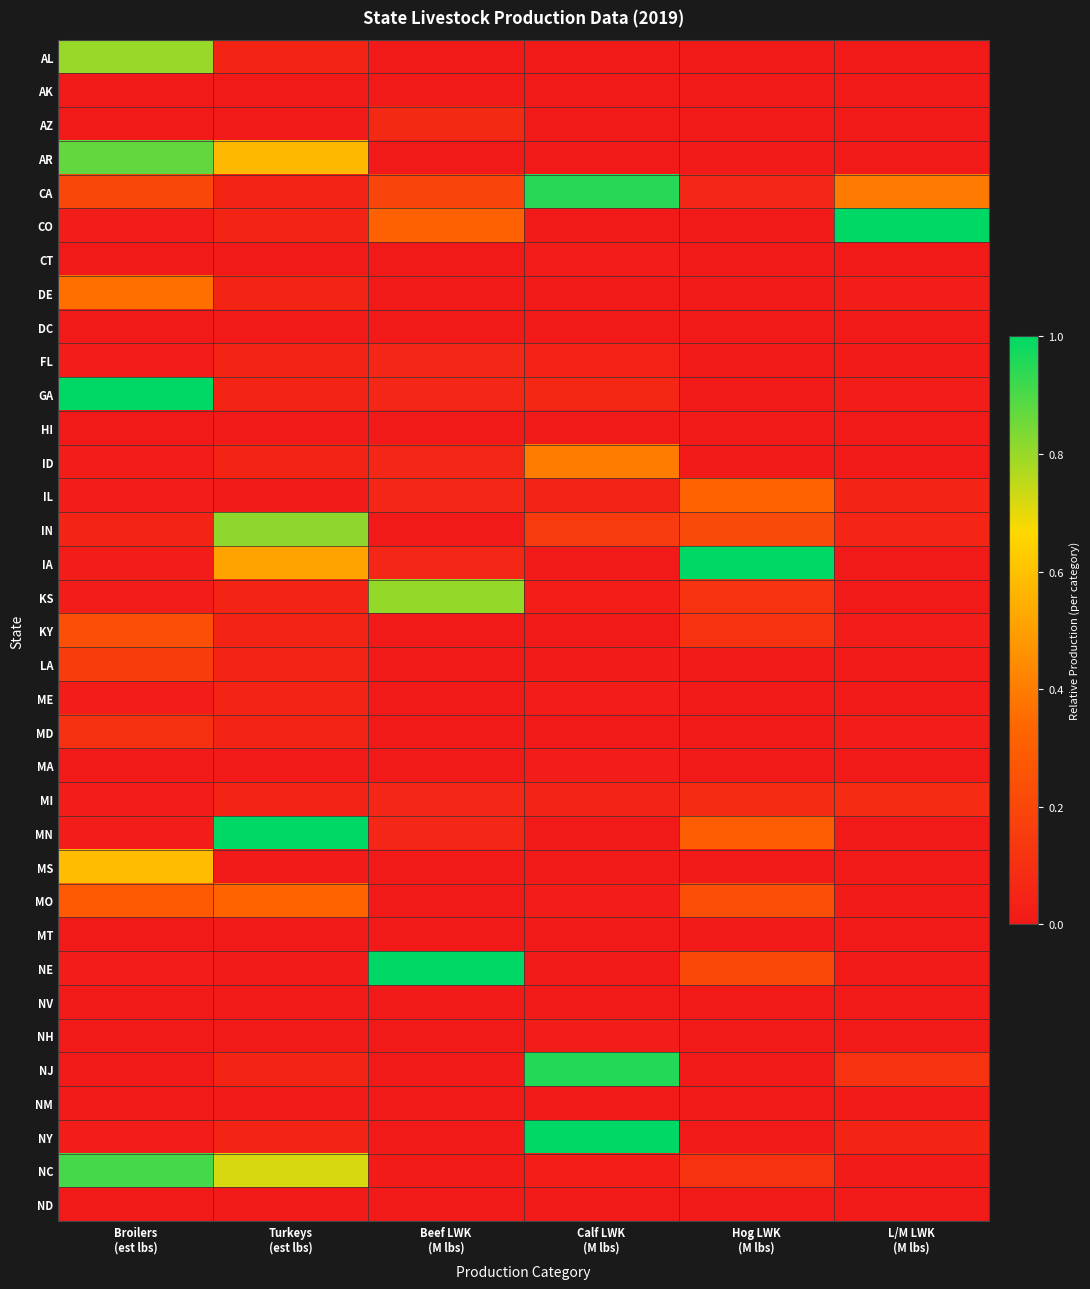

List the series in order of their peak value, highest first.

CO, GA, IA, MN, NE, NY, NJ, CA, NC, AR, IN, KS, AL, MS, ID, DE, MO, IL, KY, LA, MD, MI, AZ, FL, ME, CT, MA, NH, NM, MT, HI, AK, NV, ND, DC